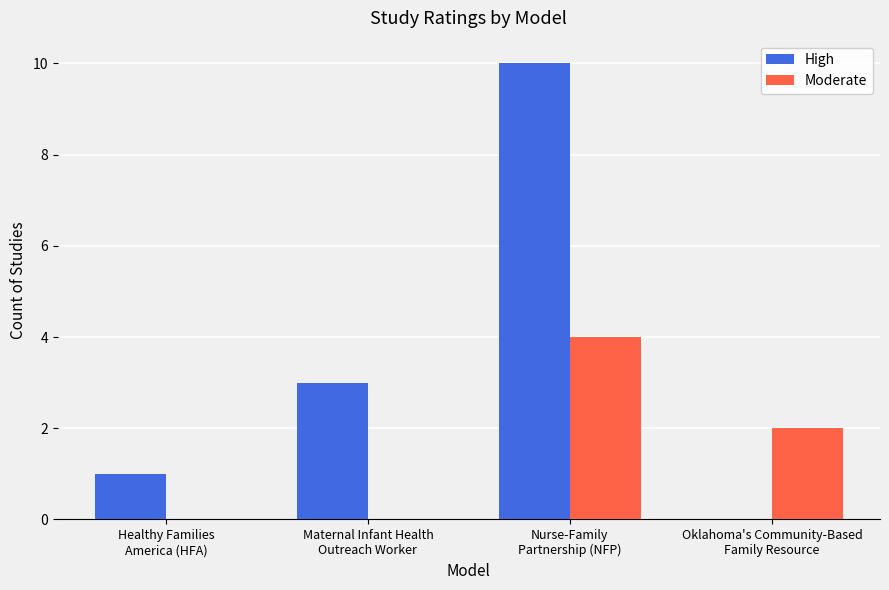

Which series has the largest total across all categories?

High